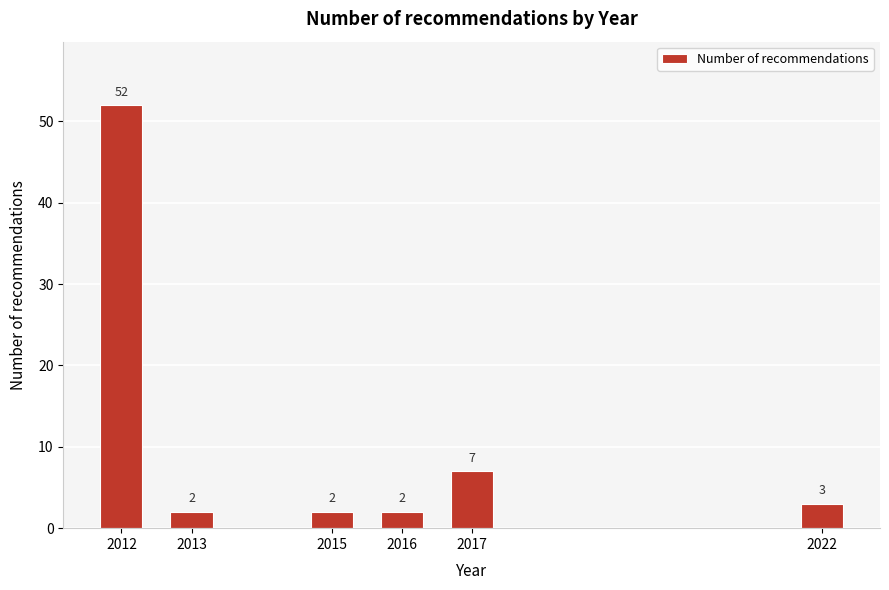

Reading right to left, extract all data points from this chart.

2022=3	2017=7	2016=2	2015=2	2013=2	2012=52